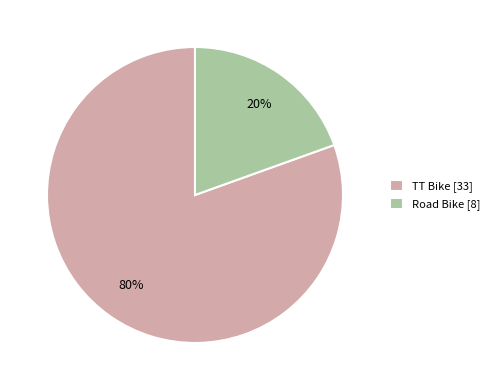

What is the largest slice in the pie chart?

TT Bike